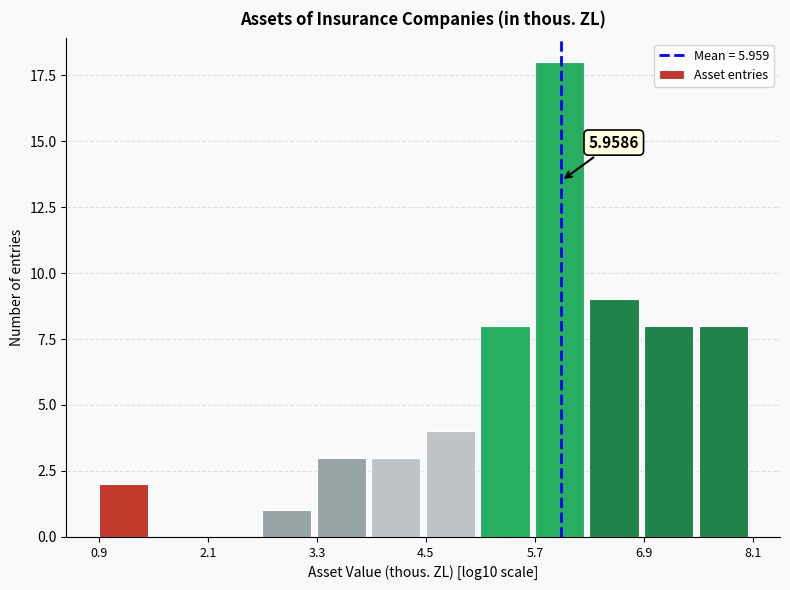

Around what value on the x-axis is the tallest bar? Give the approximate position of its centre, as read against the axis.

6.0